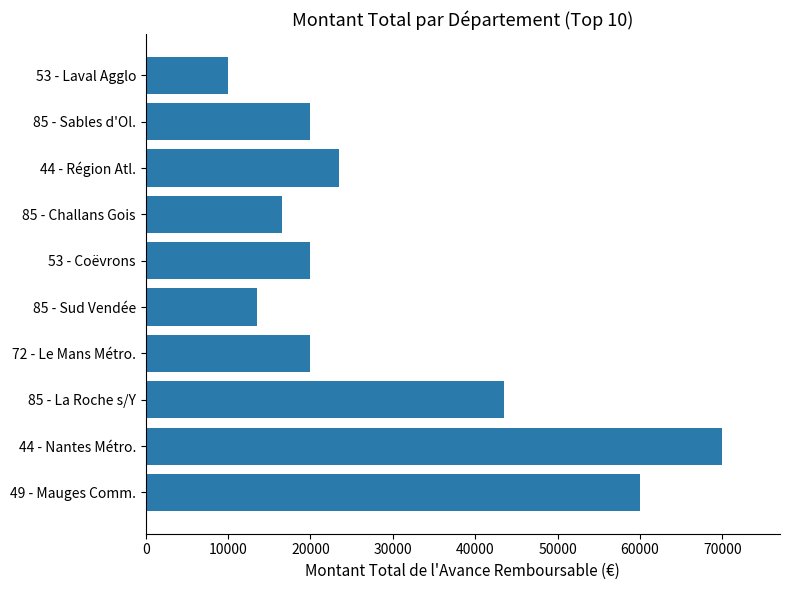

Does the chart contain any negative values?

No